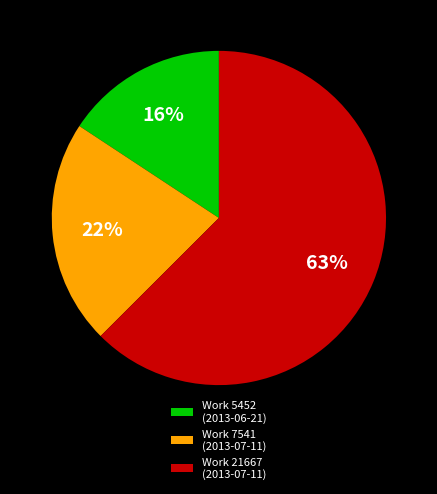

What is the largest slice in the pie chart?

Work 21667 (2013-07-11)